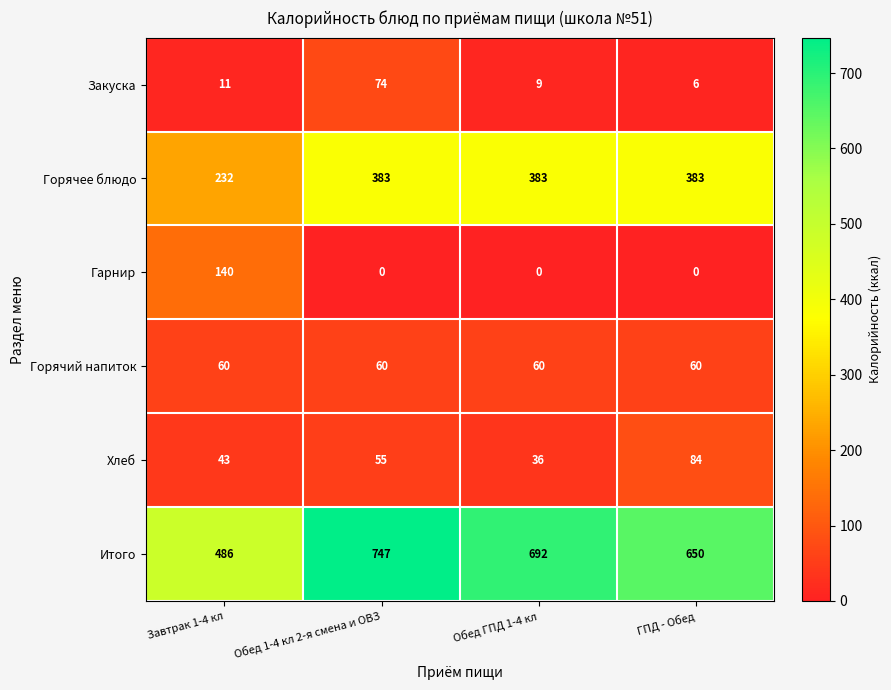

Between Обед 1-4 кл 2-я смена и ОВЗ and ГПД - Обед, which series saw the biggest shift?

Итого